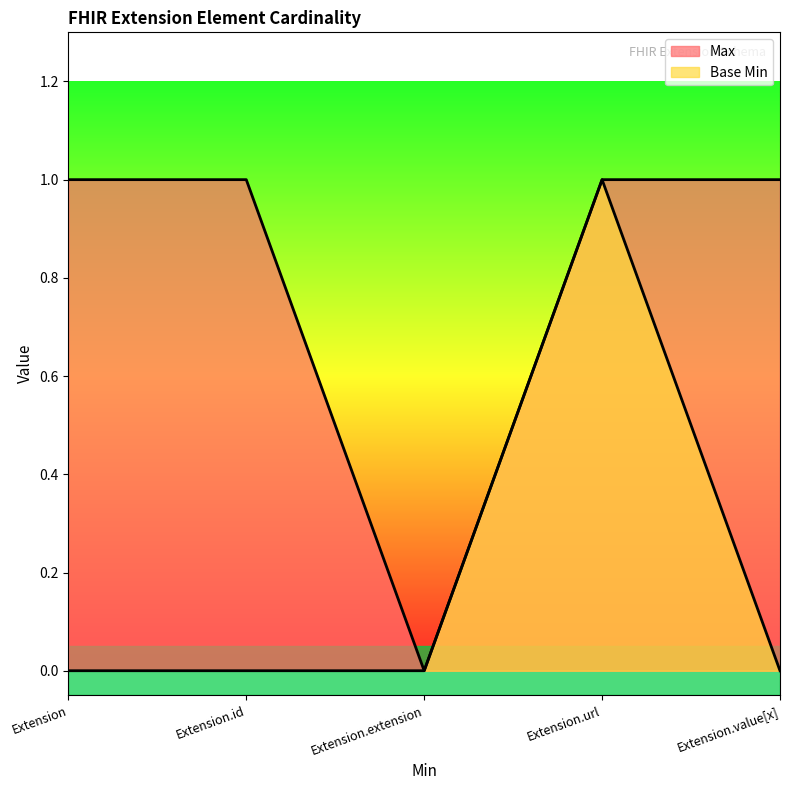

Reading left to right, list all the values displayed in this chart.

Max: 1	1	0	1	1
Base Min: 0	0	0	1	0